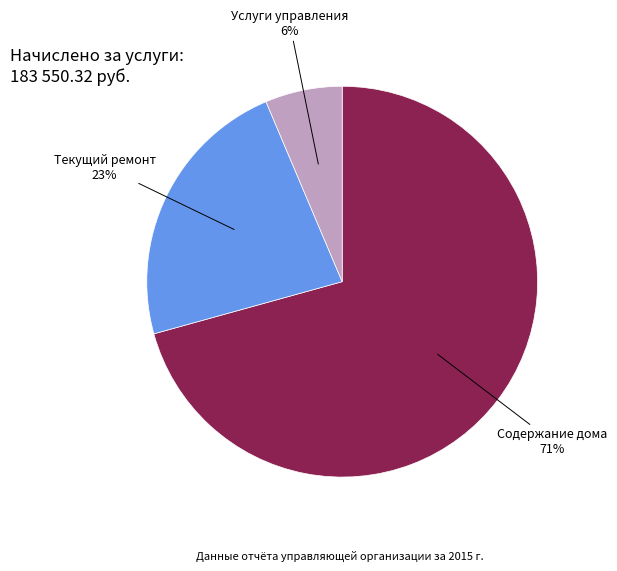

To the nearest percent, what is the difference between the Текущий ремонт and Услуги управления slice percentages?

17%